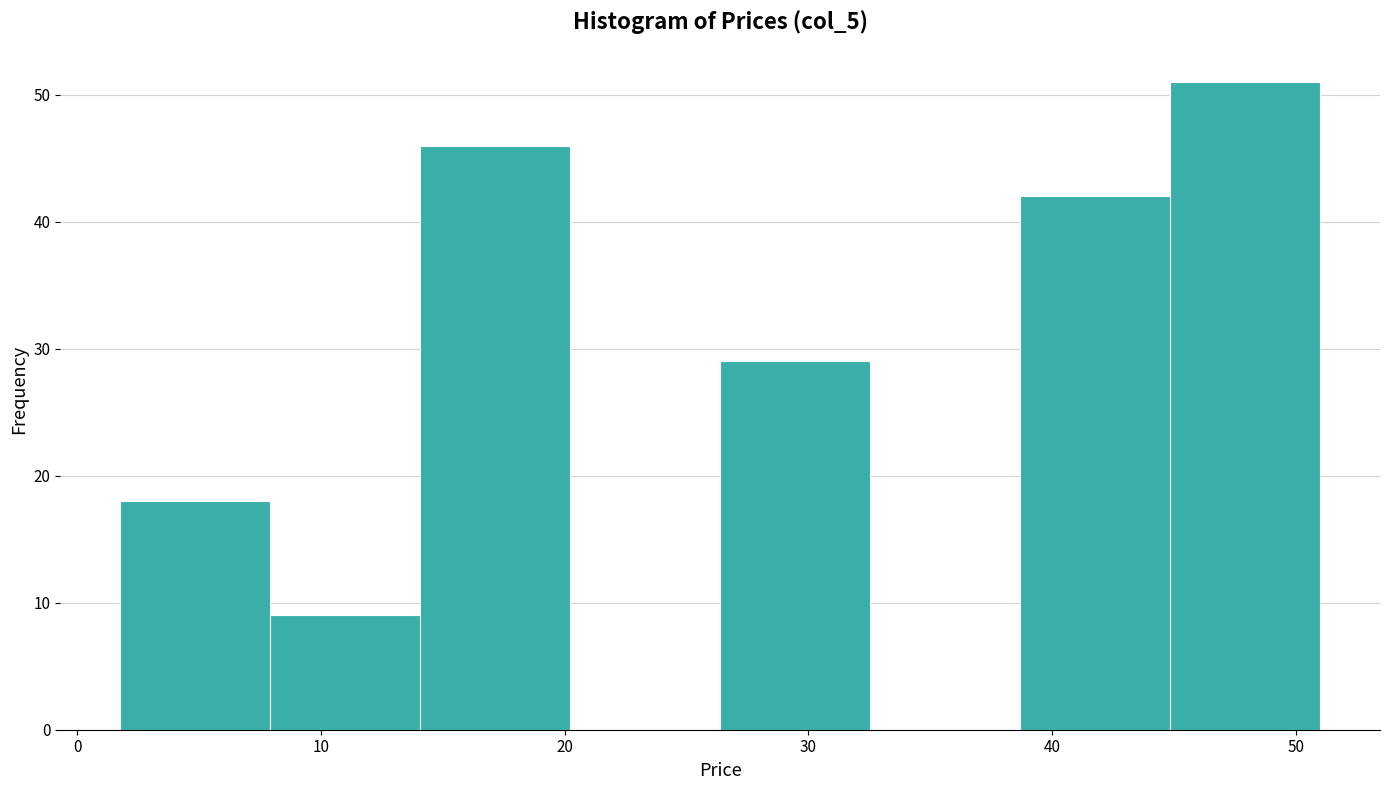

What is the height of the bar covering 2 to 8 on the x-axis? Neither the bar edges nor the heights are printed on the chart, so give them approximately, as read against the axes.

18